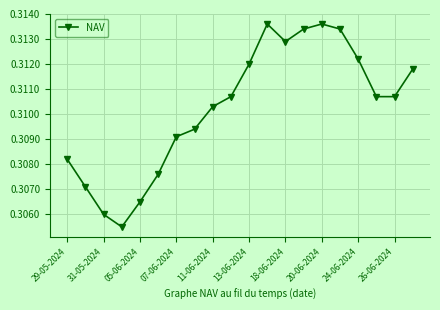

Count the values in the range 0 to 1.

20